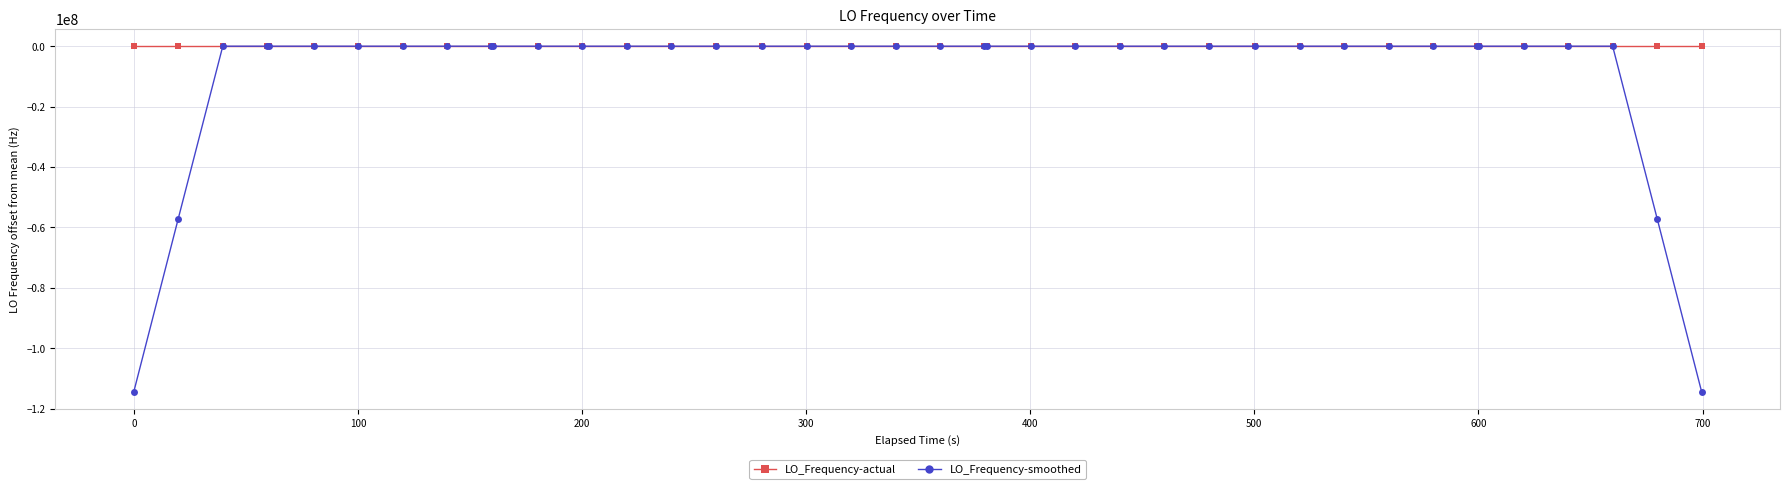

What is the minimum value shown in the chart?

-114418802.1